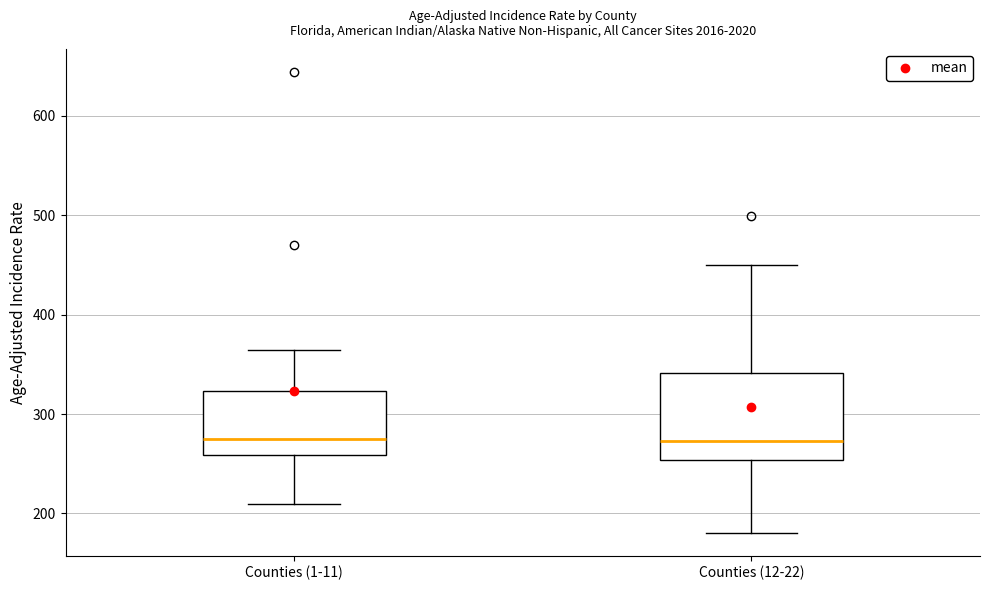

Reading left to right, transcribe this box plot: for each box, give where its median line is, the range the box spans, and where its two whiskers end, as read against the y-axis. The values are not printed on the chart, so give them approximately, as read against the axis.

Counties (1-11): median 280, box 260 to 320, whiskers 210 to 360
Counties (12-22): median 270, box 250 to 340, whiskers 180 to 450